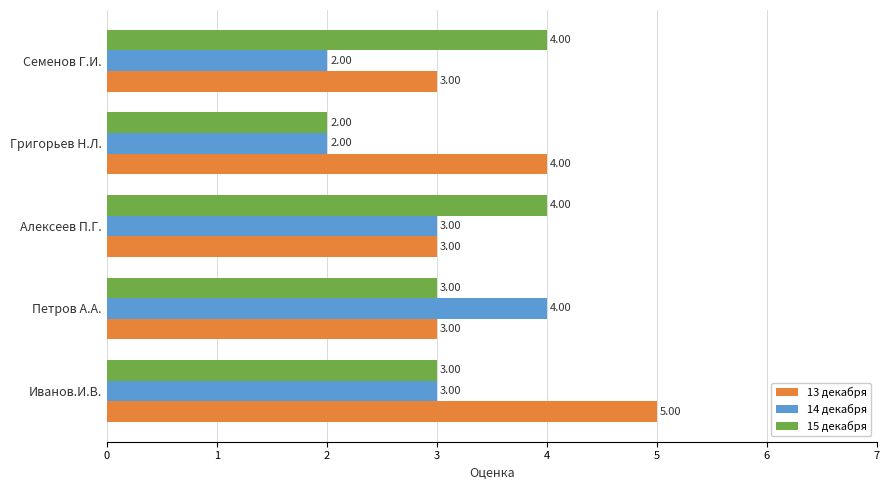

At which category is the sum across all series the highest?

Иванов.И.В.